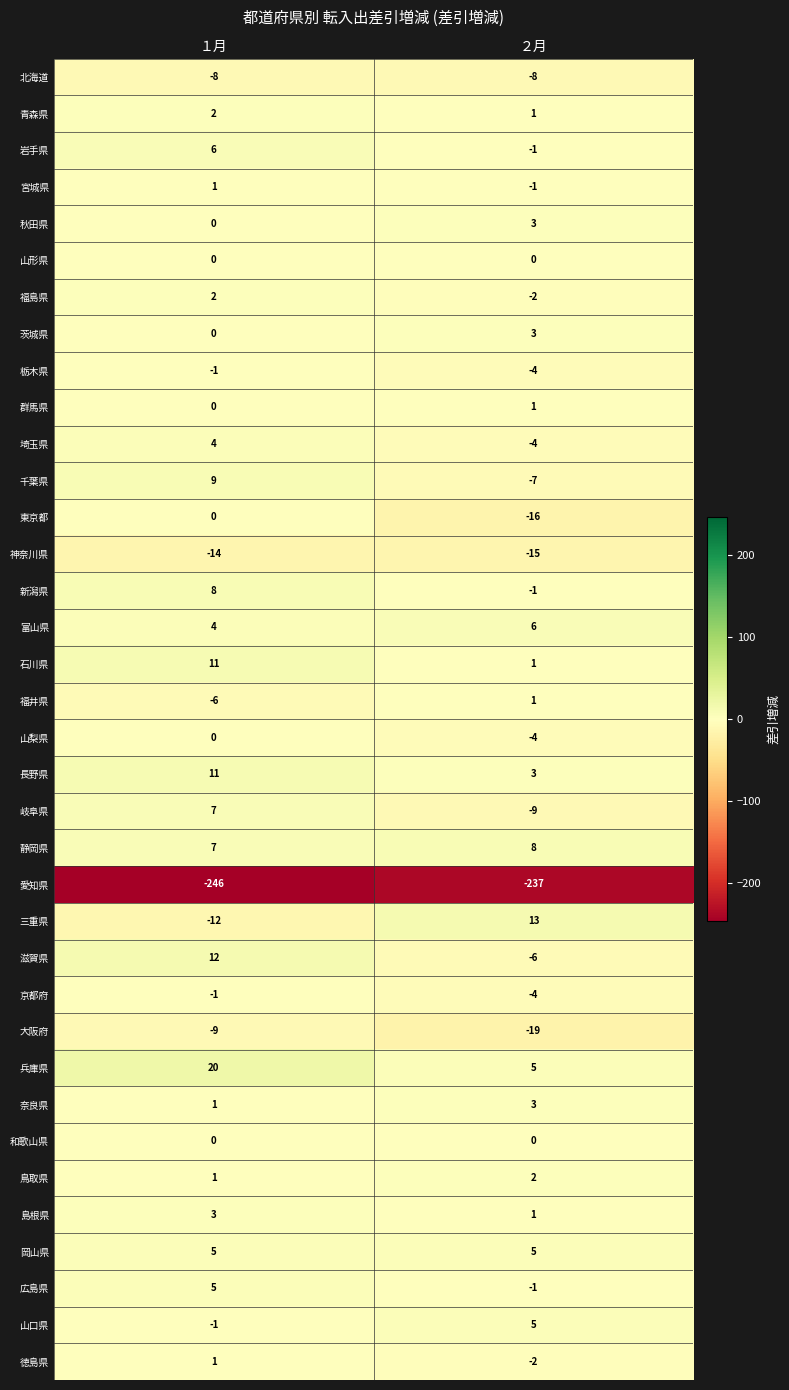

What is the sum of the 島根県 values at １月 and ２月?

4